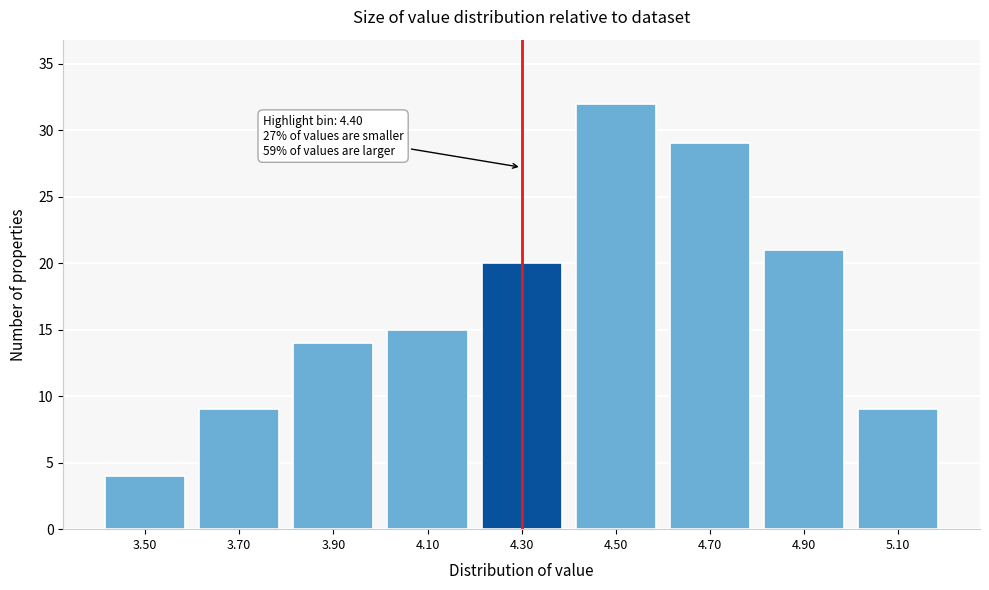

Reading left to right, list all the values displayed in this chart.

3.50=4	3.70=9	3.90=14	4.10=15	4.30=20	4.50=32	4.70=29	4.90=21	5.10=9